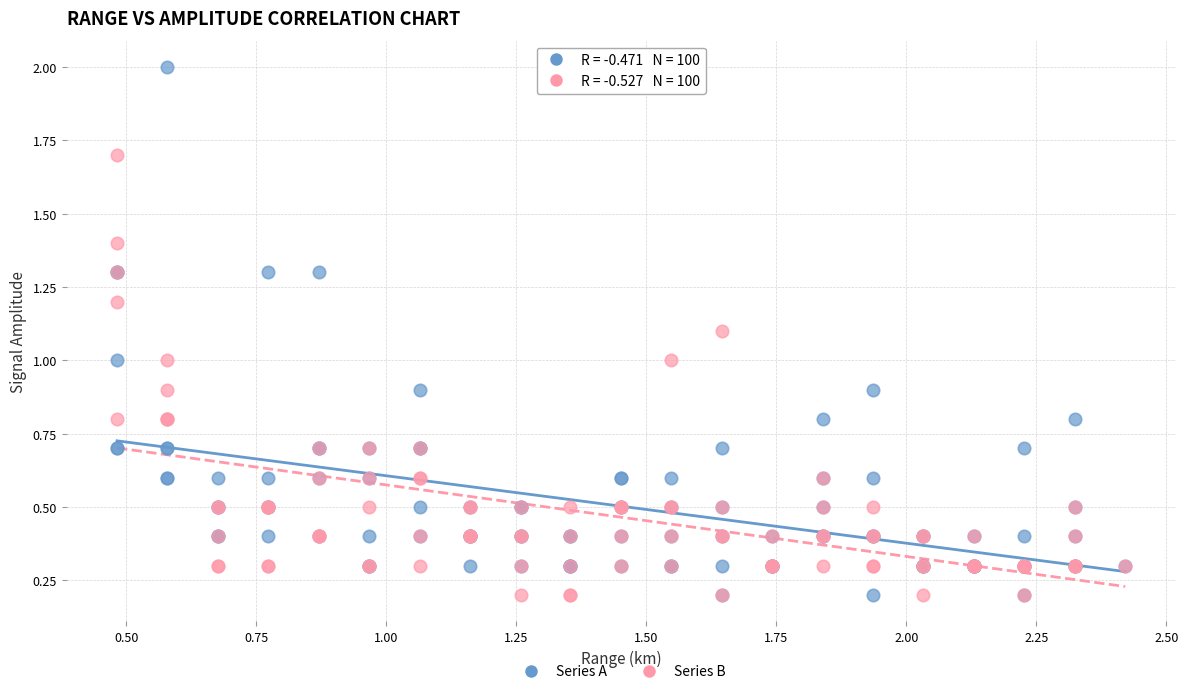

What is the X range (max minus min) for the scatter plot?

1.9